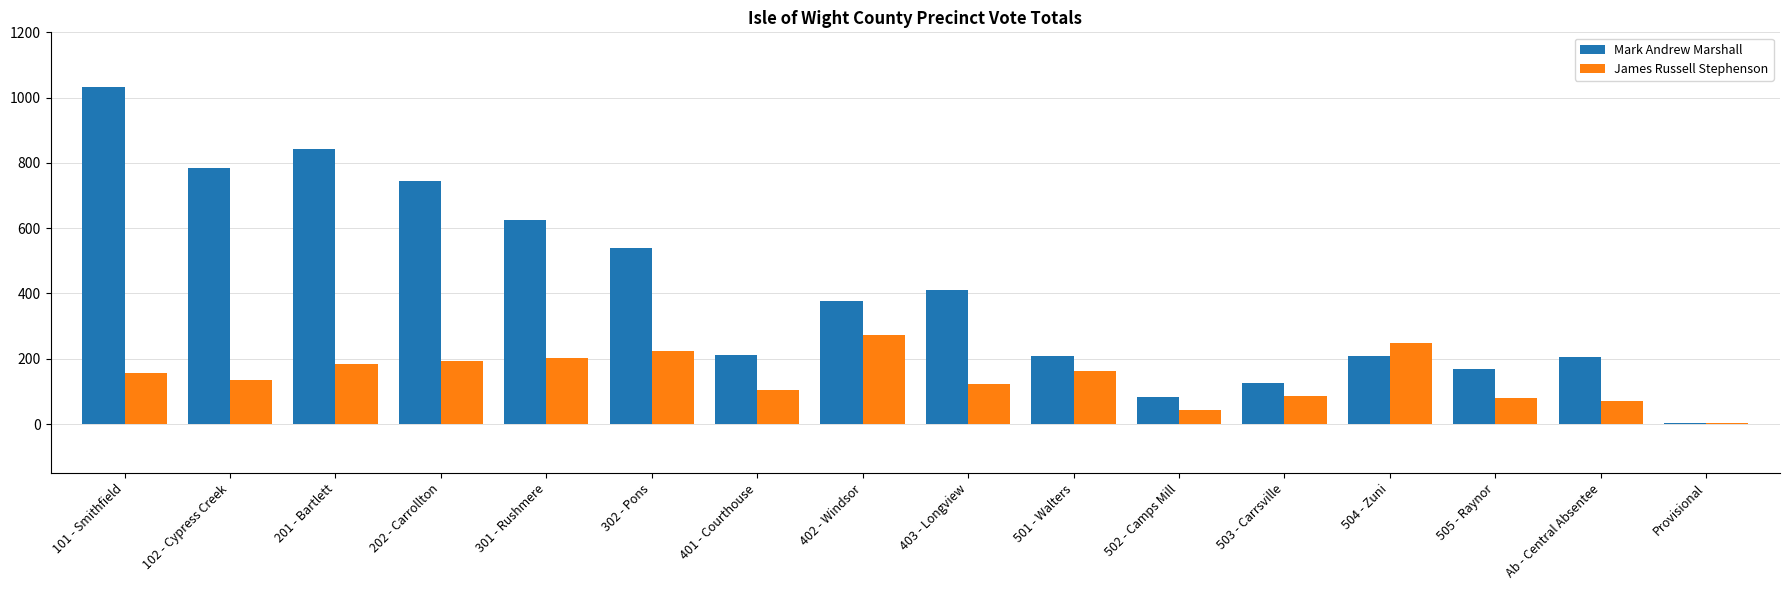

Count the number of data series in this chart.

2